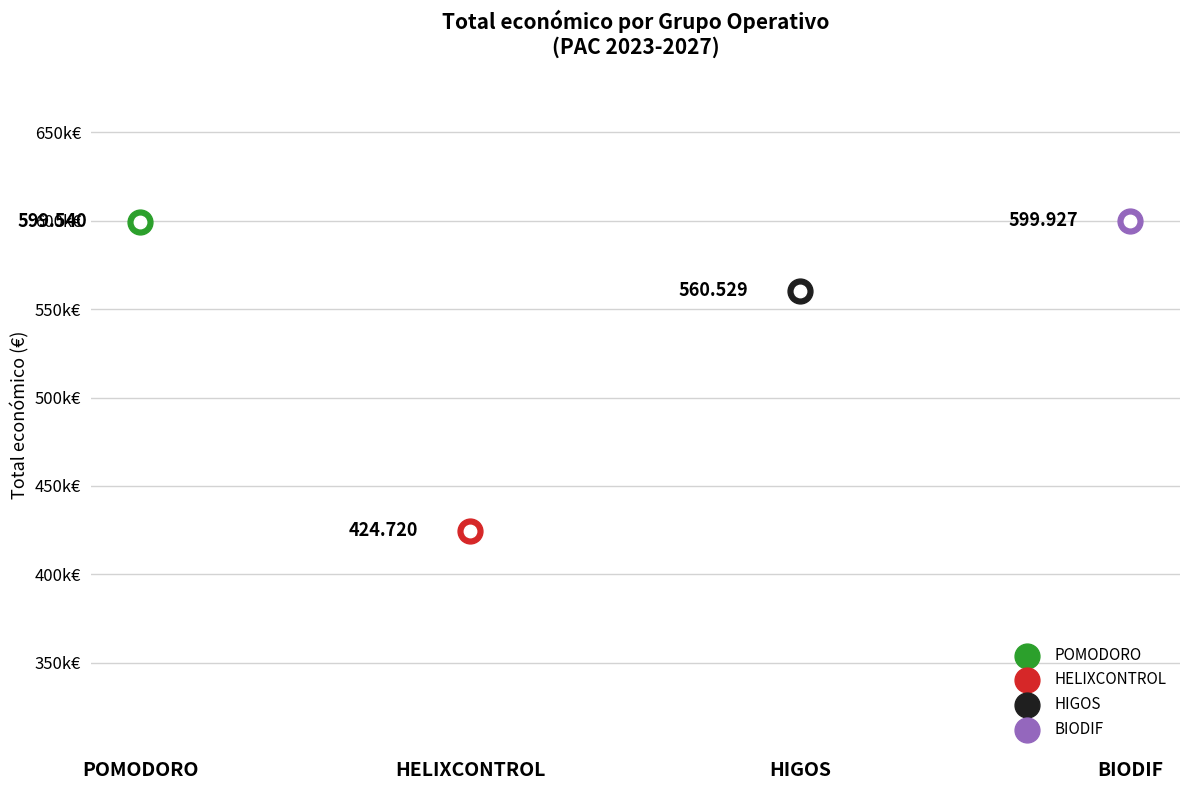

Which has a higher value, HIGOS or BIODIF?

BIODIF